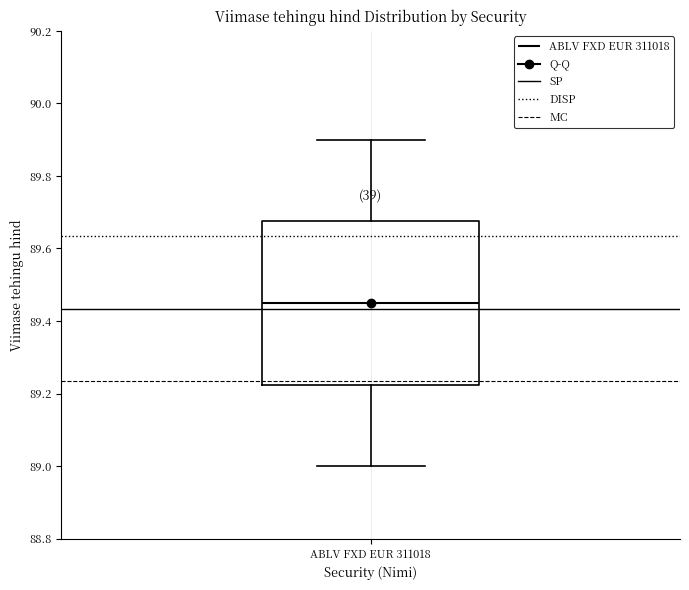

Transcribe this box plot: give where the median line is, the range the box spans, and where the two whiskers end, as read against the y-axis. The values are not printed on the chart, so give them approximately, as read against the axis.

median 89.46, box 89.22 to 89.68, whiskers 89.00 to 89.90